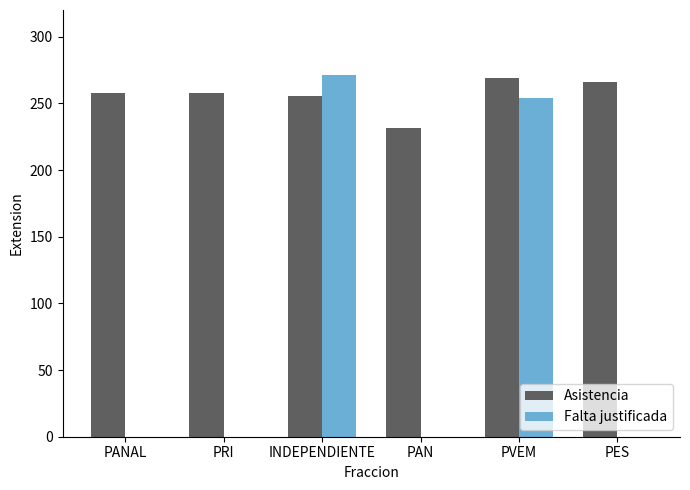

How many data points in Falta justificada are above 0?

2